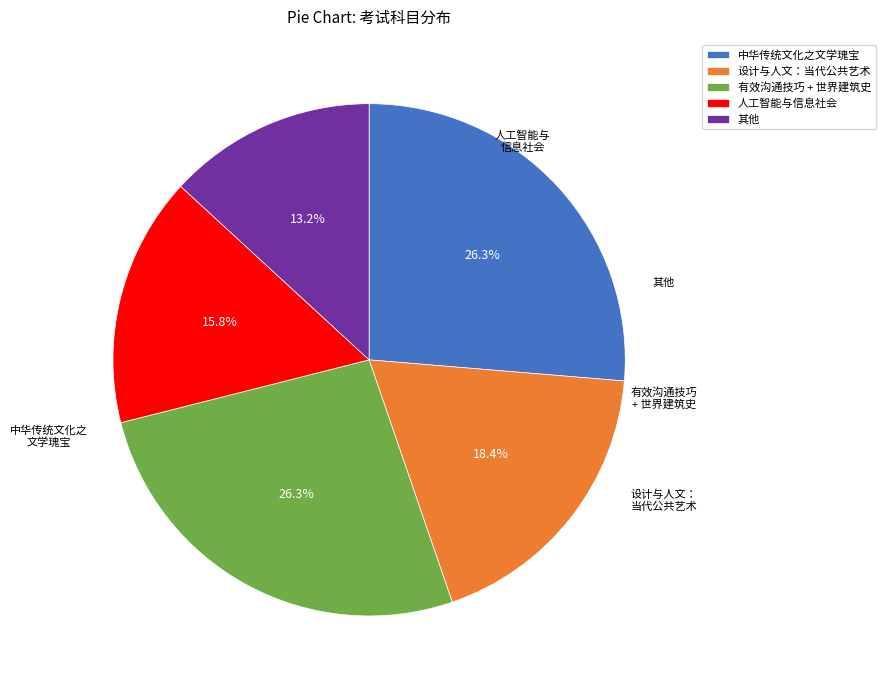

Does any single category account for the majority?

No